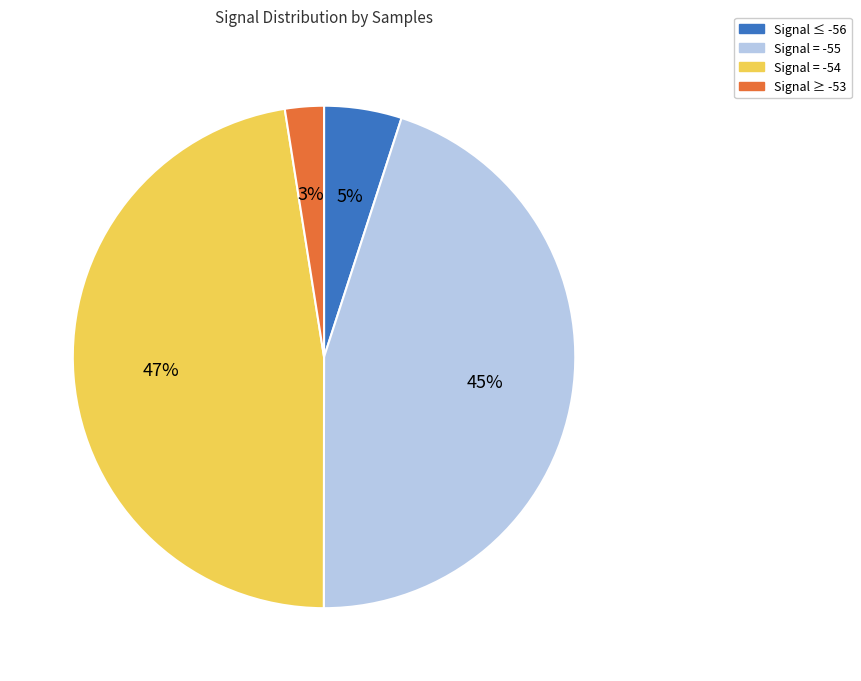

Does any single category account for the majority?

No